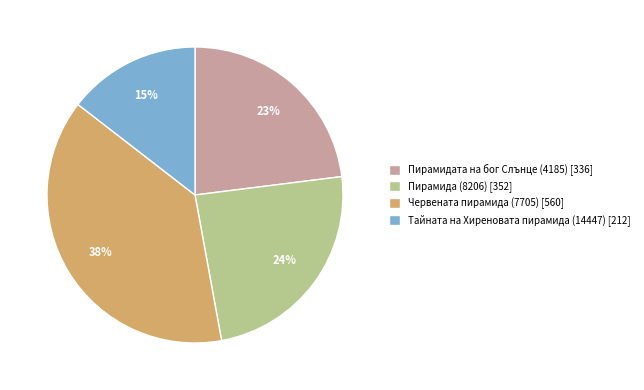

To the nearest percent, what percentage of the pie is Тайната на Хиреновата пирамида (14447)?

15%